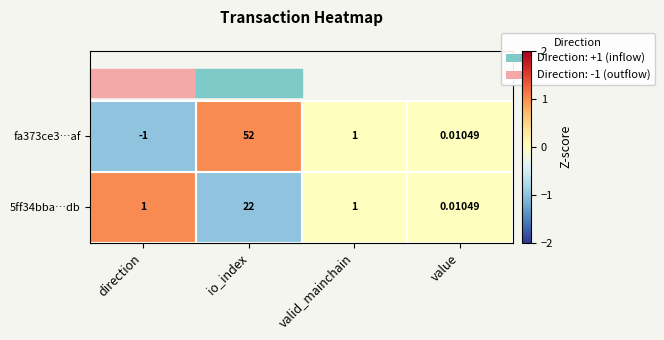

At which label does fa373ce3…af first exceed 1?

io_index